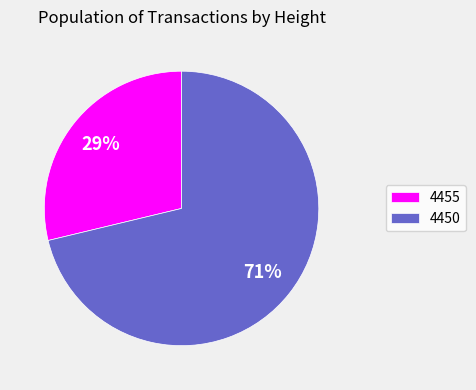

To the nearest percent, what is the combined percentage of 4455 and 4450?

100%